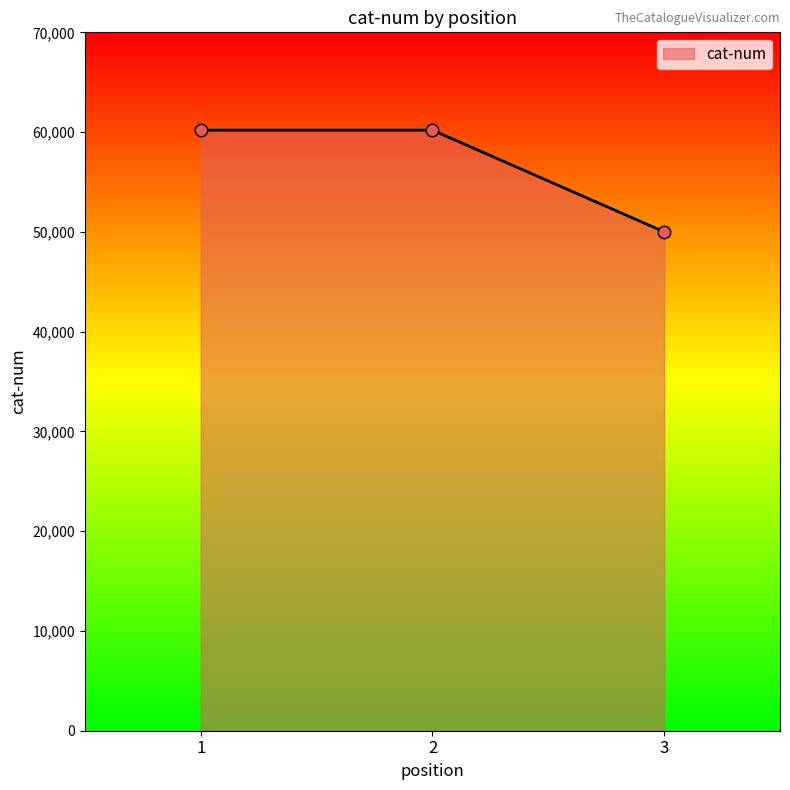

What is the ratio of the value at 2 to the value at 3?

1.2